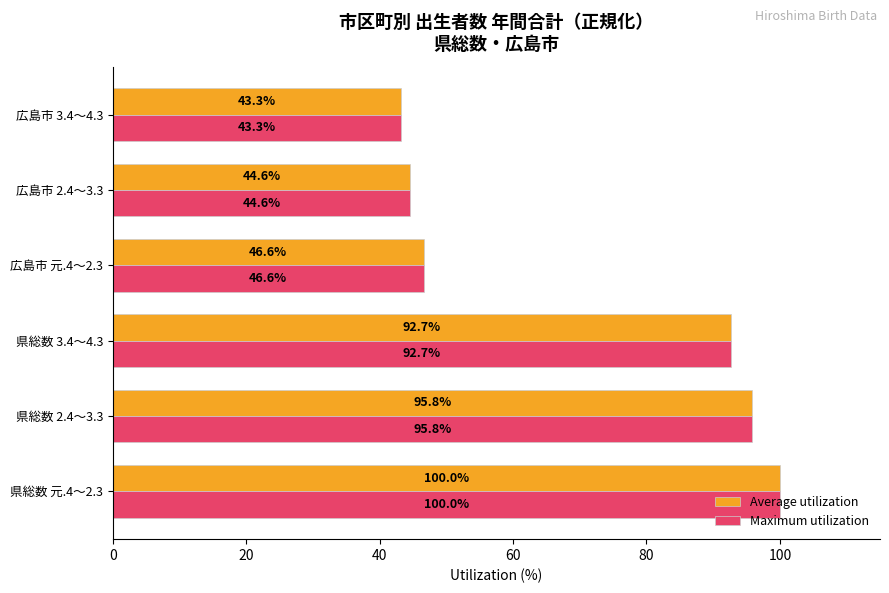

What is the difference between the Average utilization values at 広島市 3.4～4.3 and 広島市 元.4～2.3?

3.3